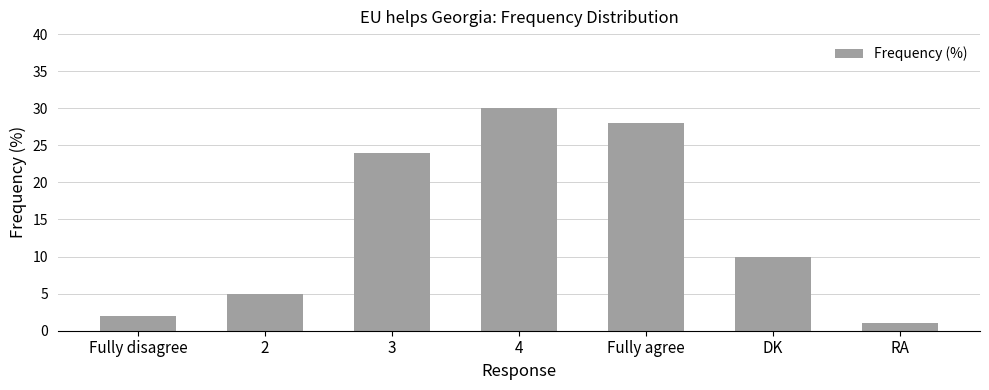

What is the ratio of the value at 3 to the value at RA?

24.0